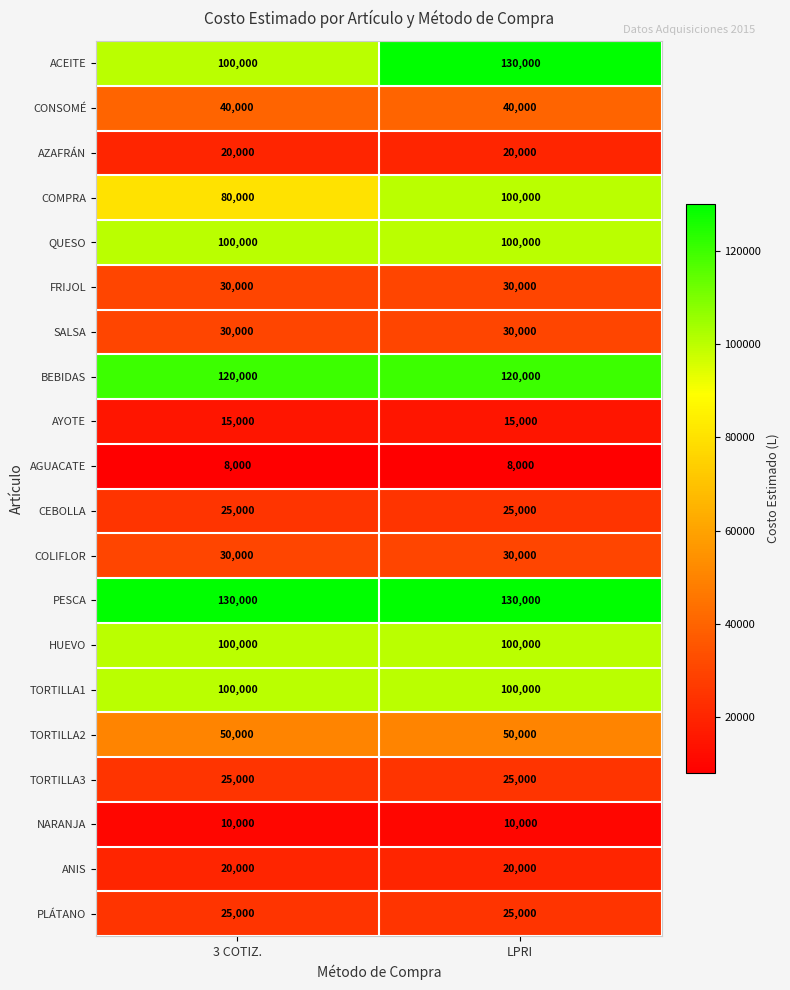

What is the difference between the highest and lowest values at 3 COTIZ.?

122000